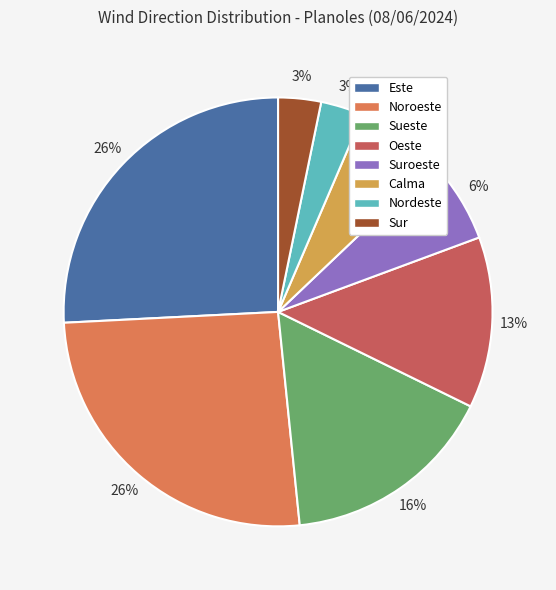

Is there any slice that represents more than half of the pie?

No